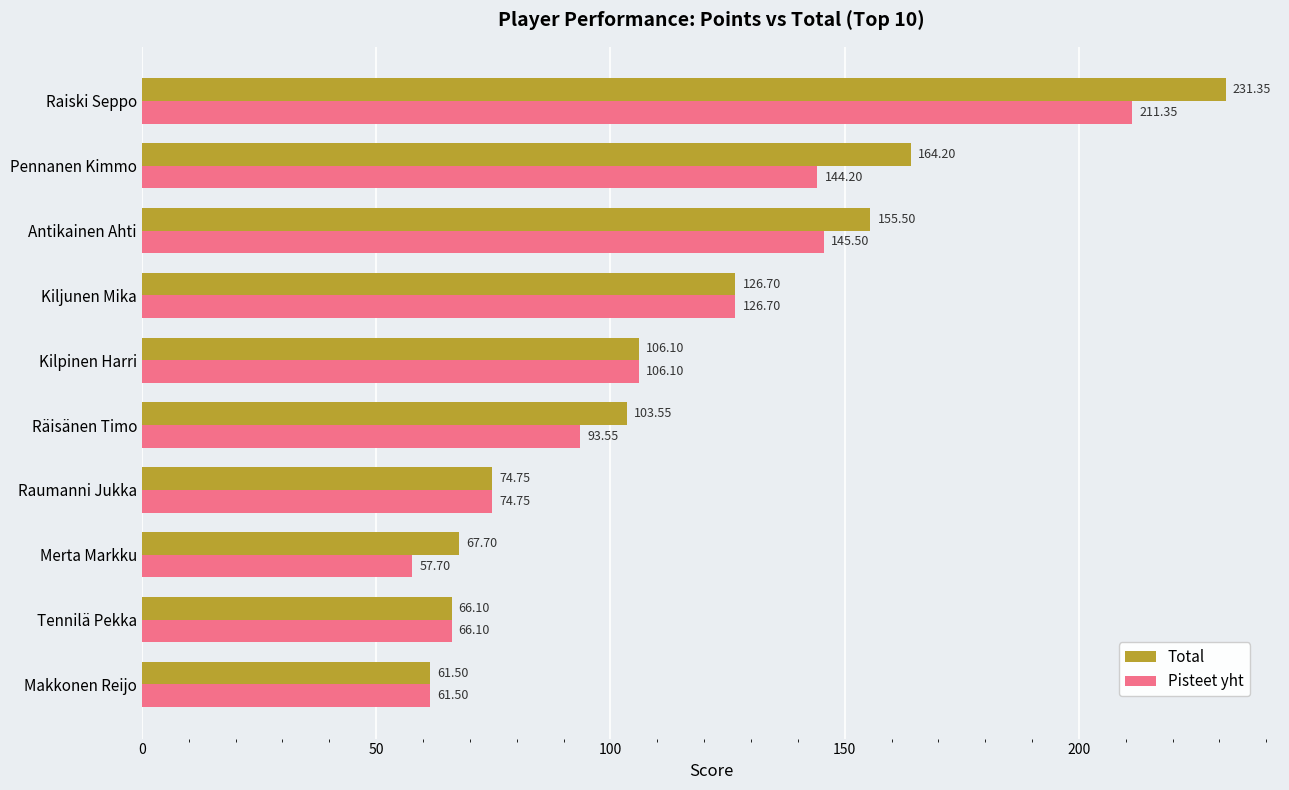

Which series has the largest range (max minus min)?

Total